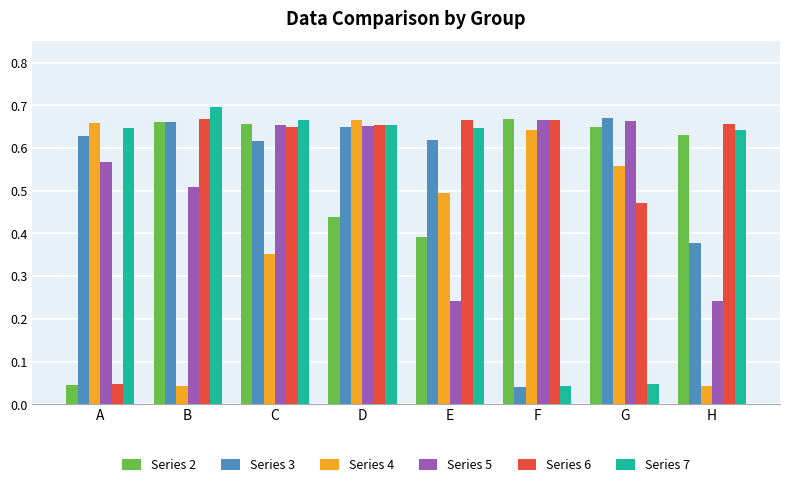

Which series changed the most between C and E?

Series 5